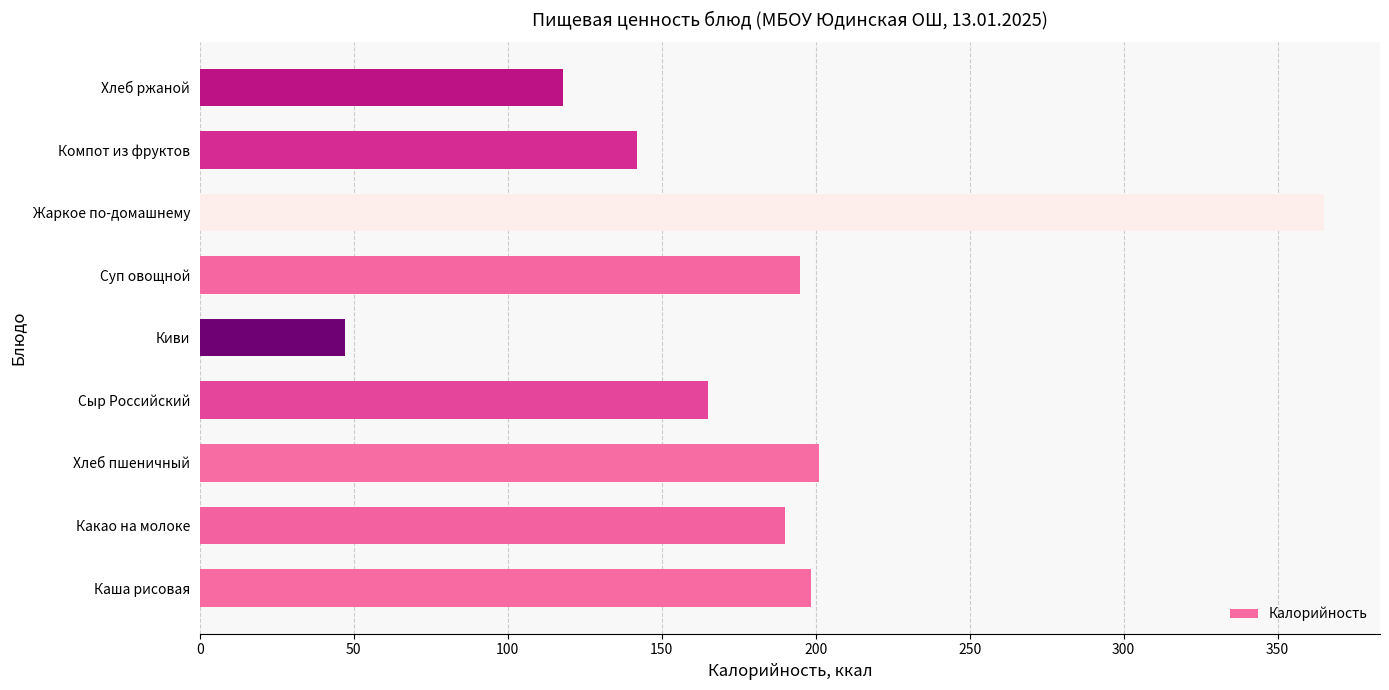

Does the chart contain any negative values?

No